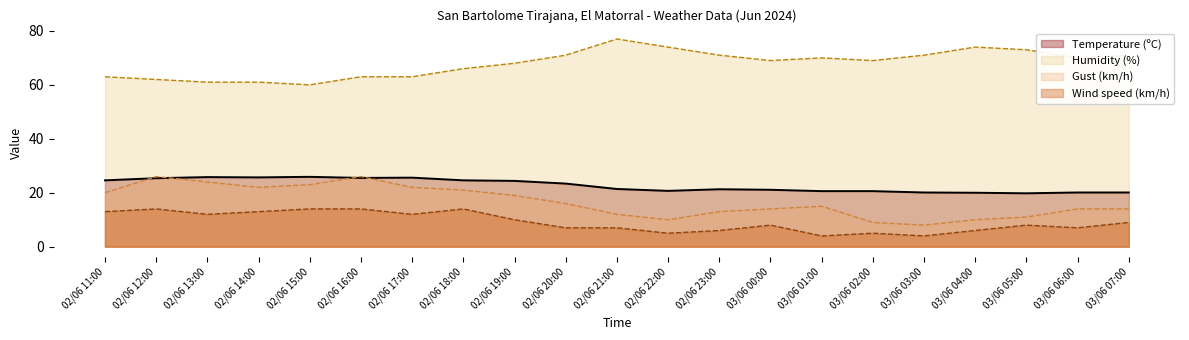

At which category does Wind speed (km/h) reach its first local peak?

02/06 12:00